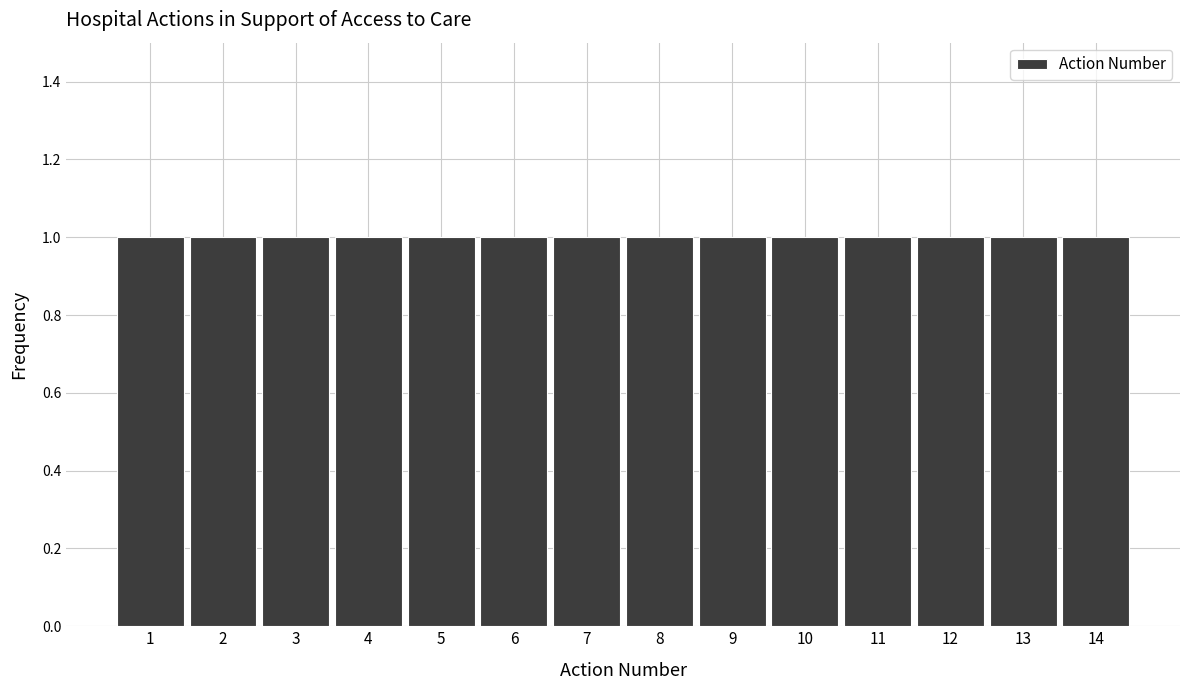

Reading left to right, transcribe this chart: for each bar, give the range it covers on the x-axis and its height. The values are not printed on the chart, so give them approximately, as read against the axis.

0.5 to 1.5: 1
1.5 to 2.5: 1
2.5 to 3.5: 1
3.5 to 4.5: 1
4.5 to 5.5: 1
5.5 to 6.5: 1
6.5 to 7.5: 1
7.5 to 8.5: 1
8.5 to 9.5: 1
9.5 to 10.5: 1
10.5 to 11.5: 1
11.5 to 12.5: 1
12.5 to 13.5: 1
13.5 to 14.5: 1